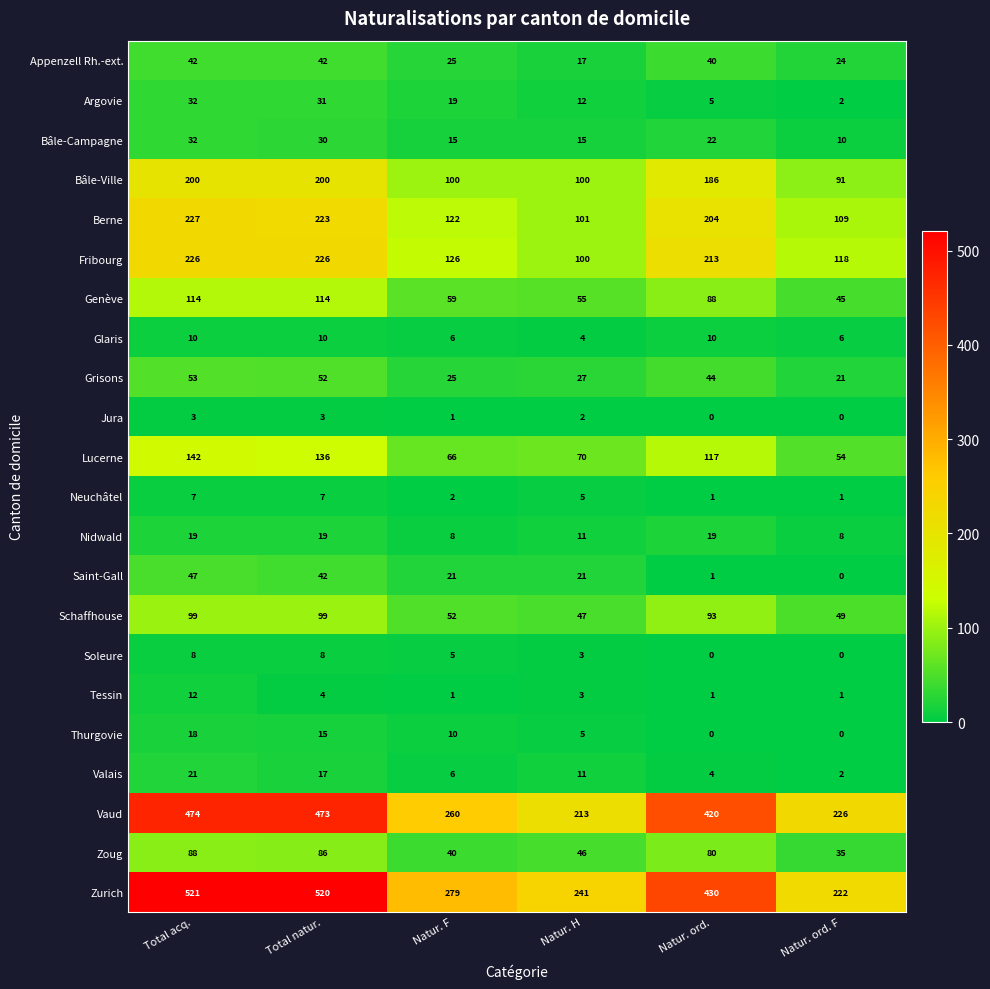

True or false: Tessin has a value of 0 at Natur. F.

False